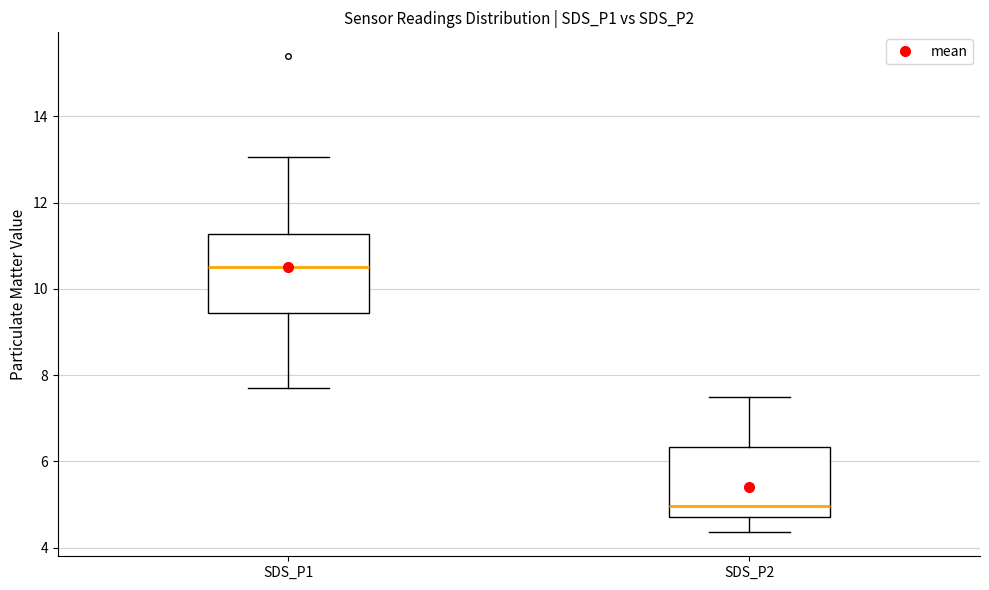

Comparing the boxes themselves (not the whiskers), which one is the tallest?

SDS_P1